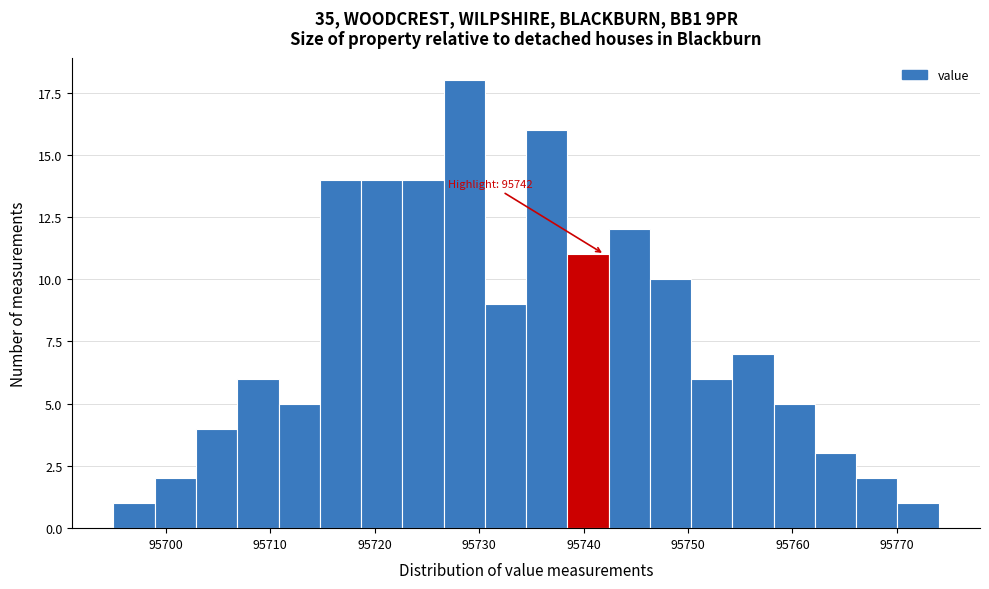

Read against the x-axis, roughly where is the centre of the tallest bar?

95729